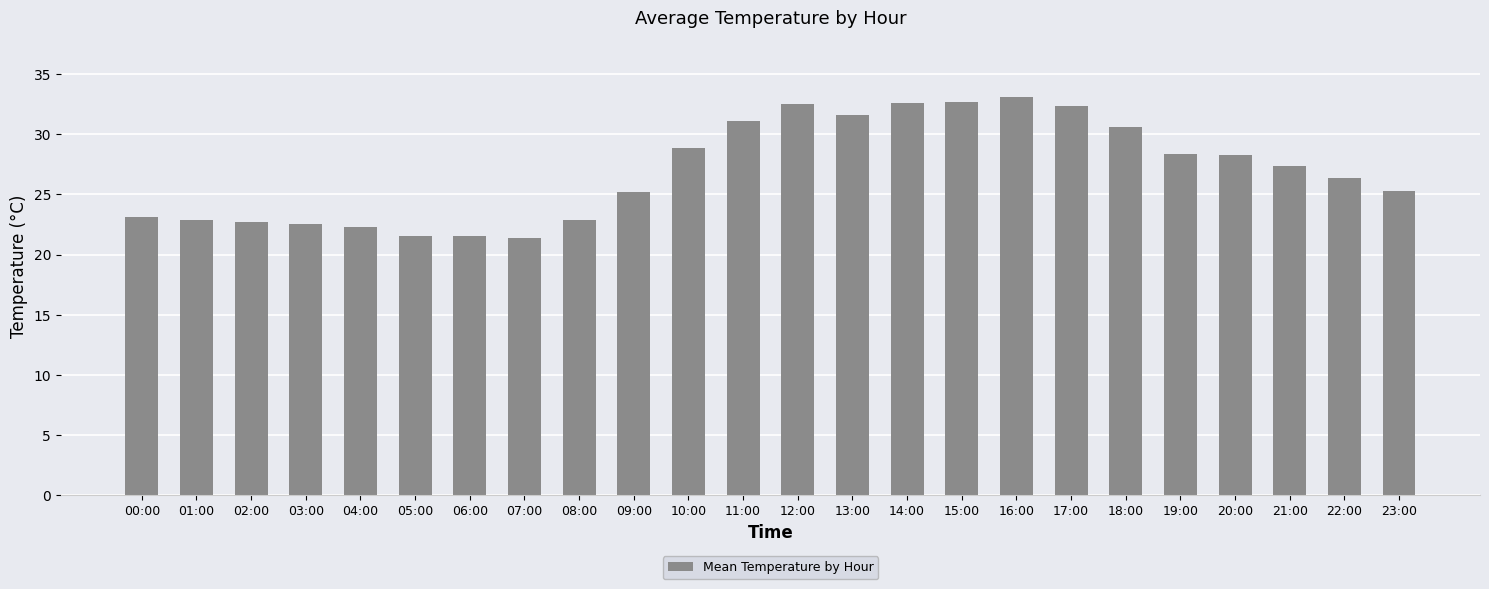

Is it true that the value at 19:00 is 15.6?

False